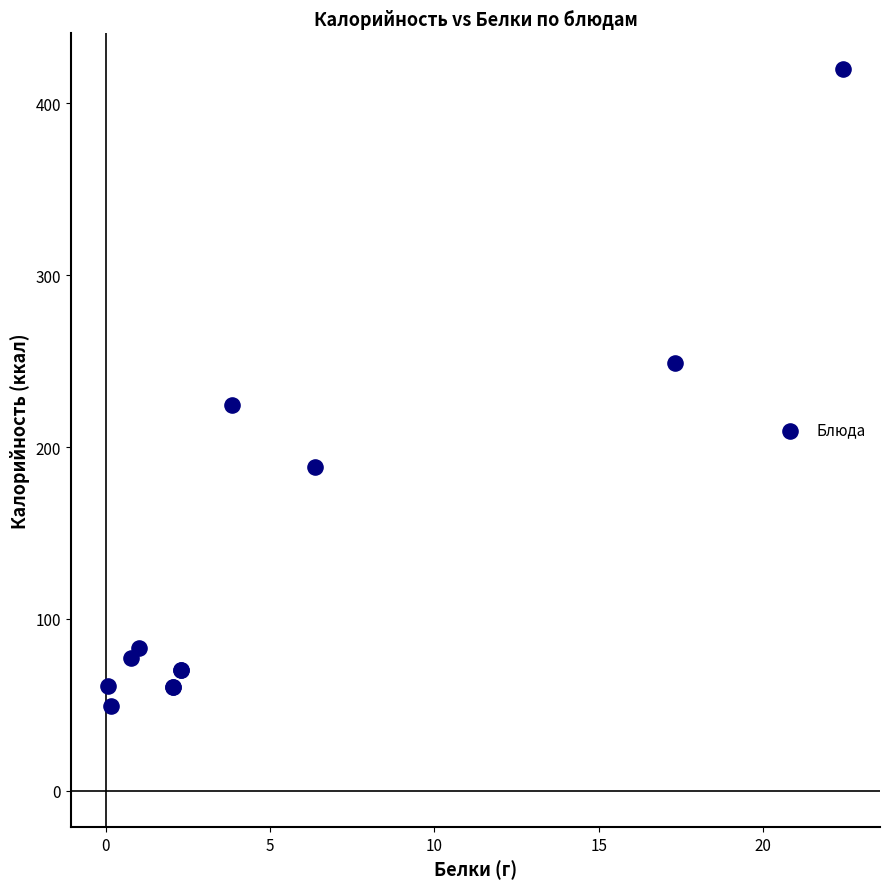

What Y value in the scatter plot is closest to 234?

224.4